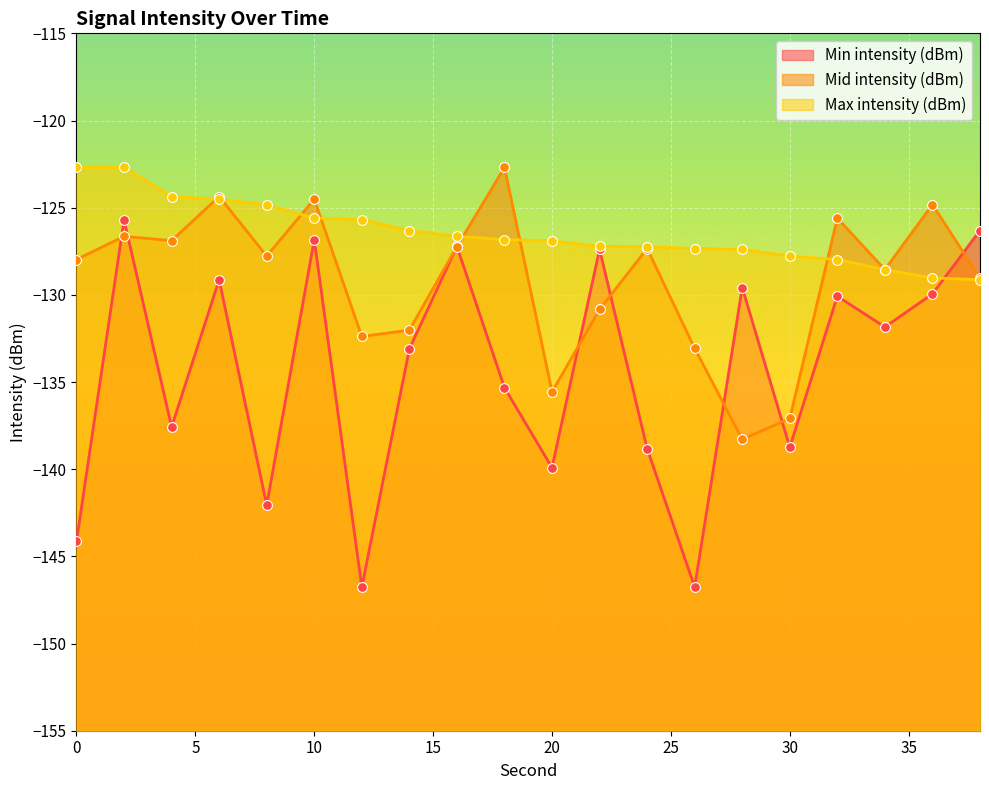

At which category is the sum across all series the highest?

2